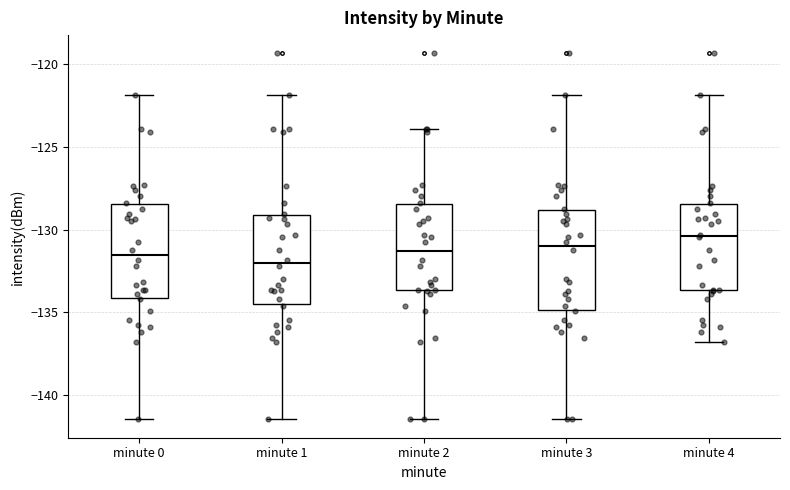

Where does the lower whisker of the box for minute 0 end on the y-axis? The values are not printed on the chart, so give them approximately, as read against the axis.

-141.5